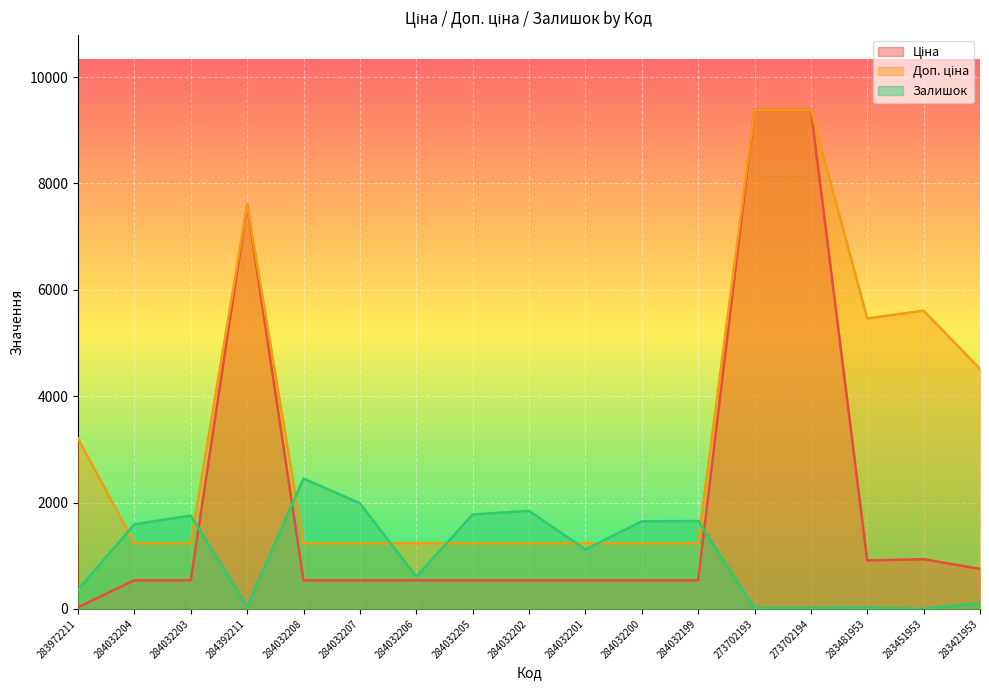

How many series are shown in this chart?

3